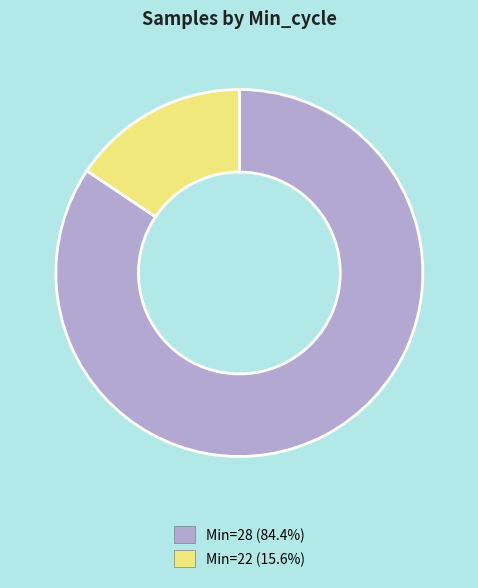

Is the sum of Min=22 (15.6%) and Min=28 (84.4%) greater than half?

Yes